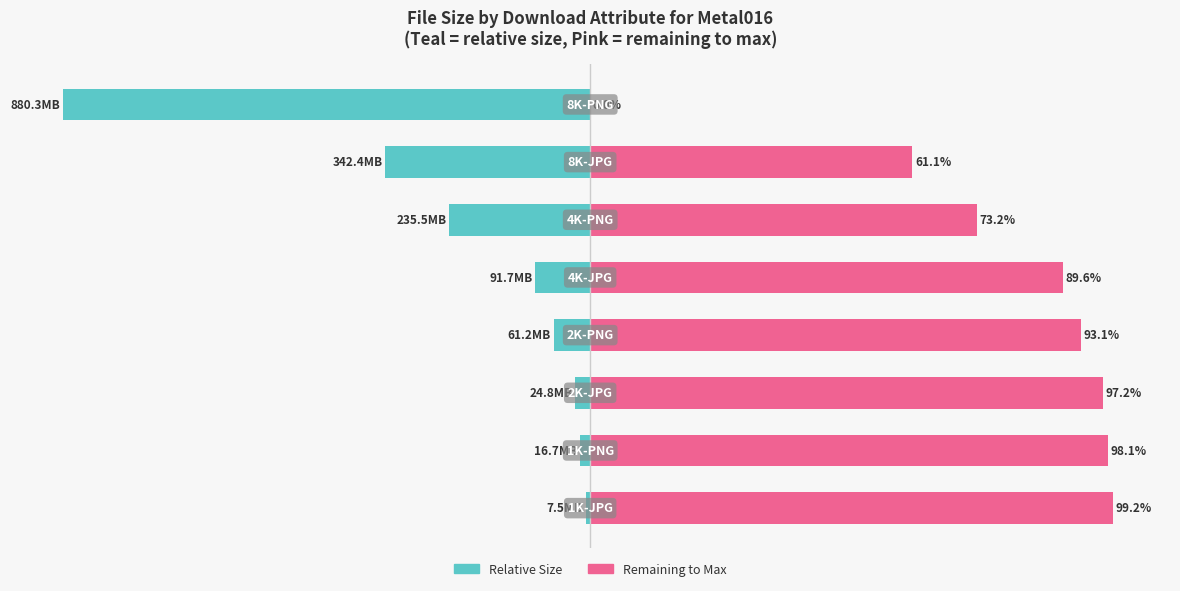

How many bars are there in total?

16